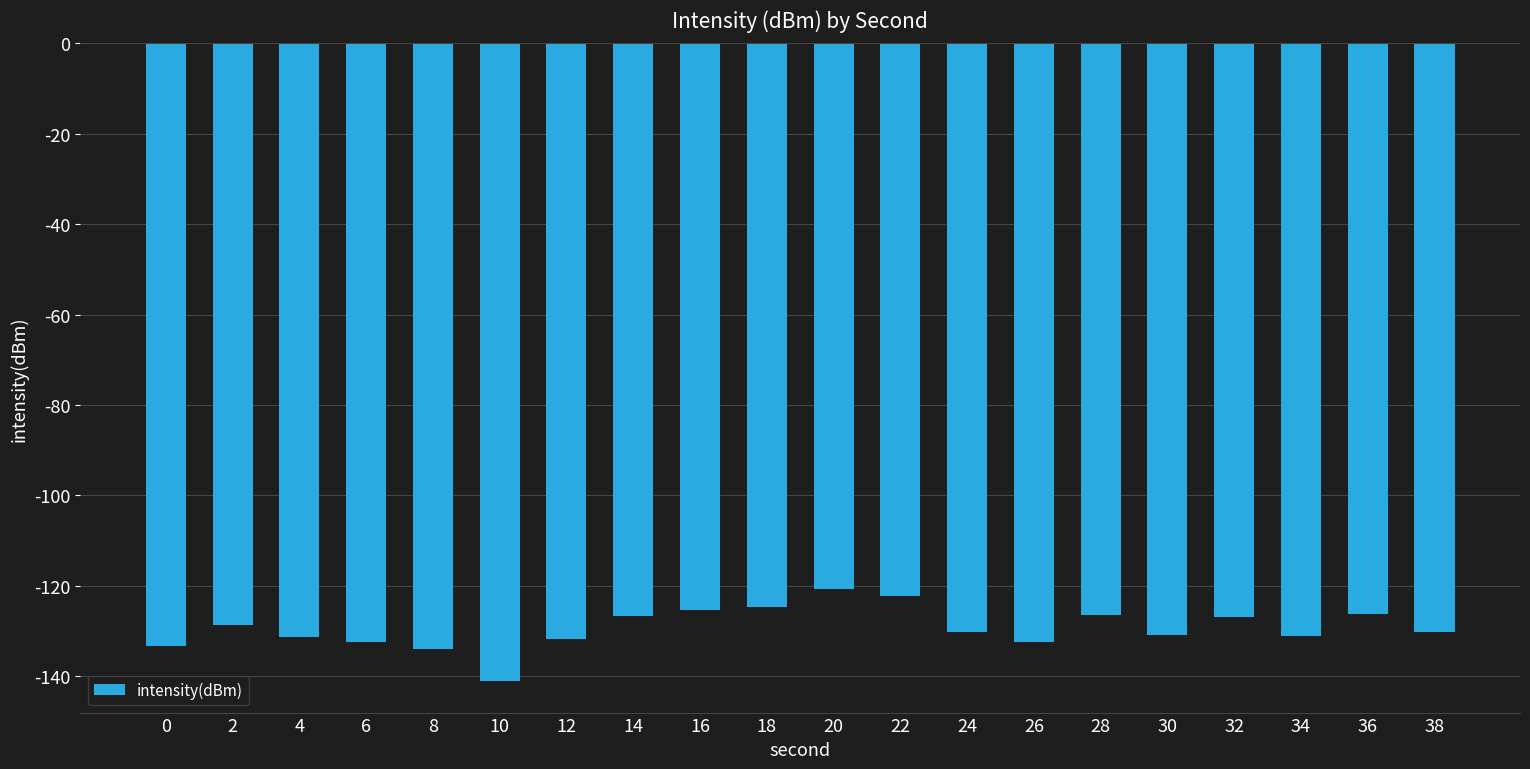

What is the value of the 16th bar from the left?

-130.9